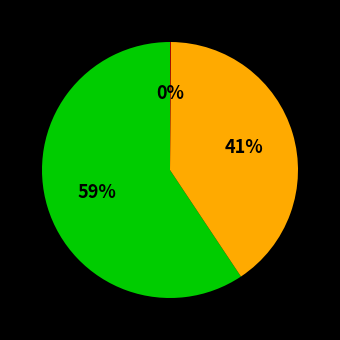

To the nearest percent, what is the average slice percentage?

33%